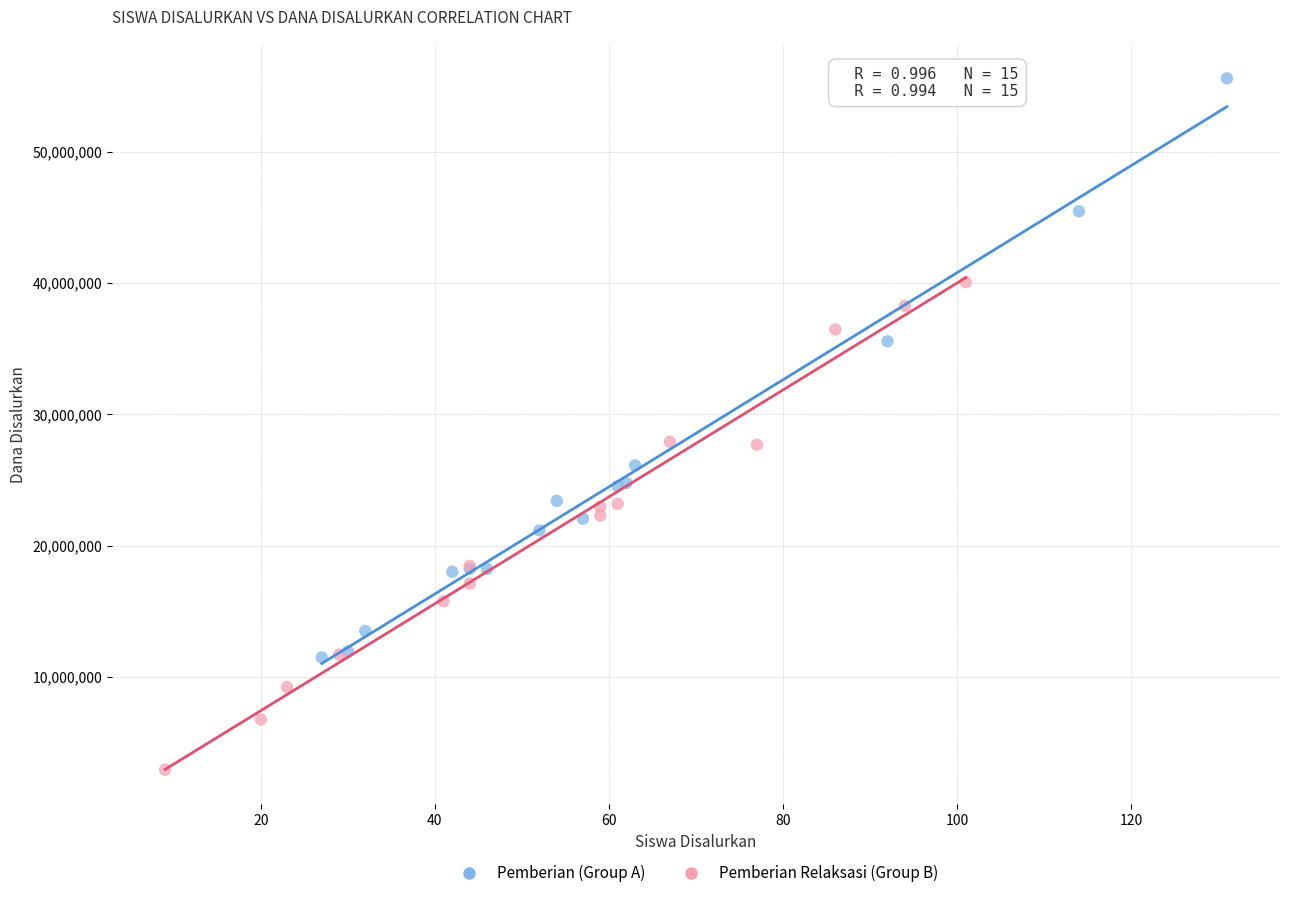

Which series contains the highest Y value?

Pemberian (Group A)